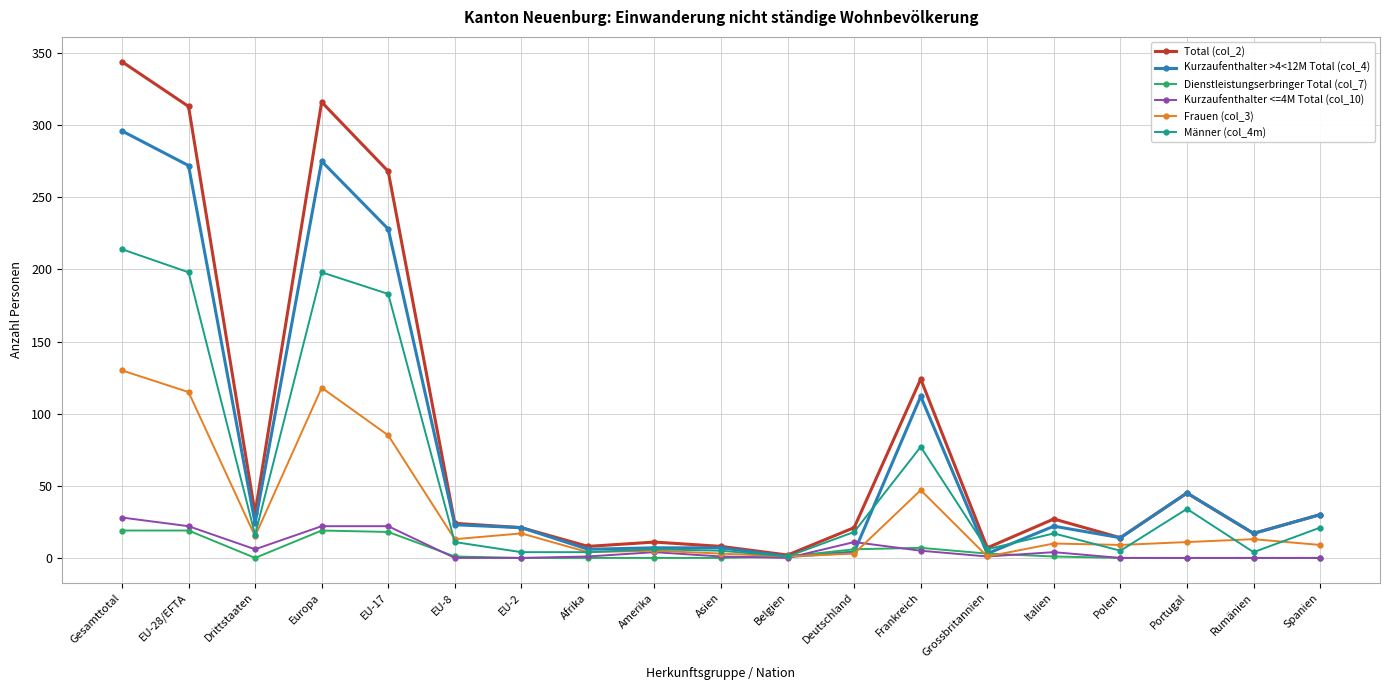

What is the maximum value shown in the chart?

344